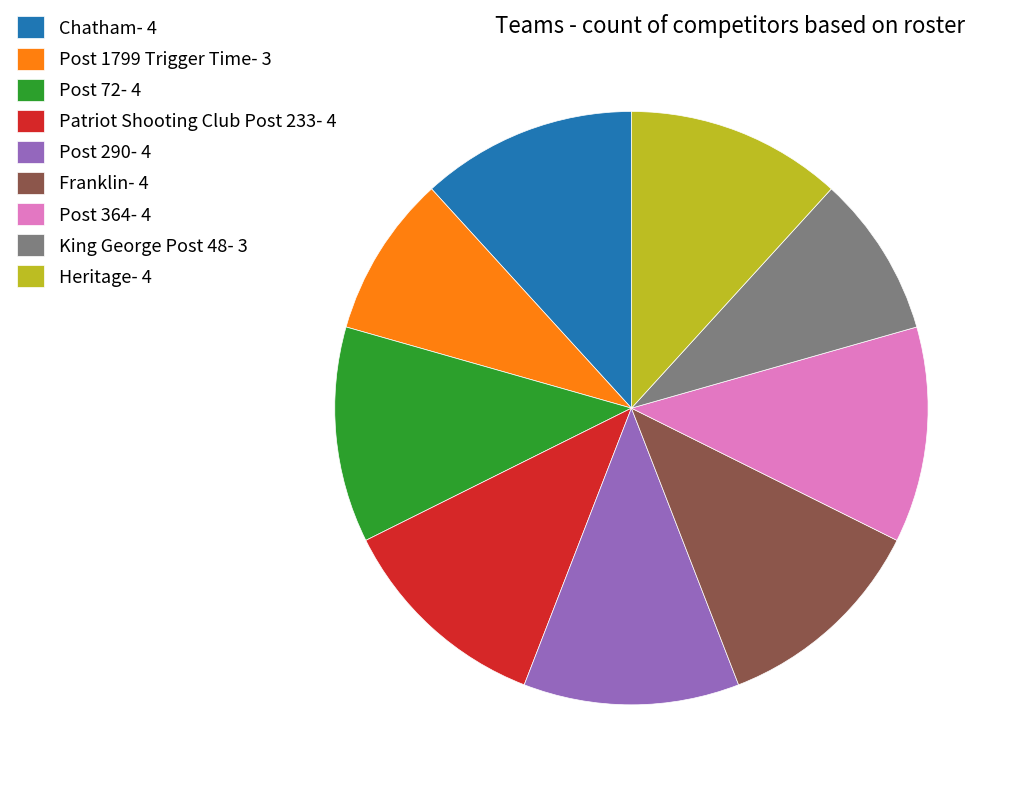

Is it true that Franklin is 6% of the pie?

False